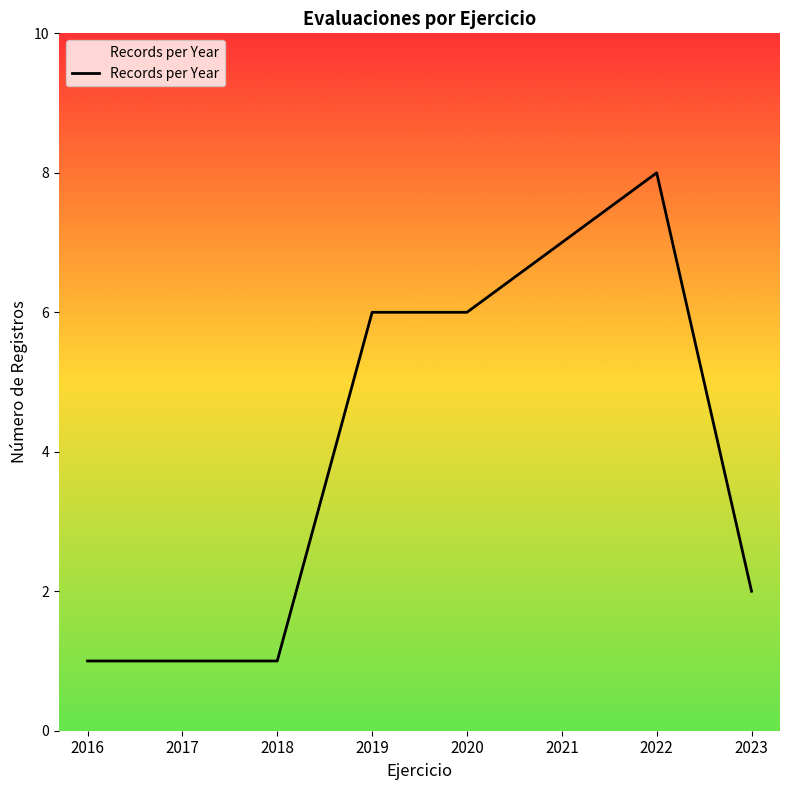

What is the ratio of the value at 2023 to the value at 2021?

0.3